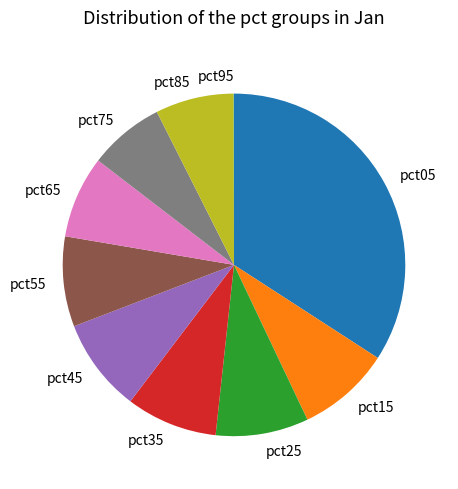

True or false: pct45 accounts for 22% of the total.

False